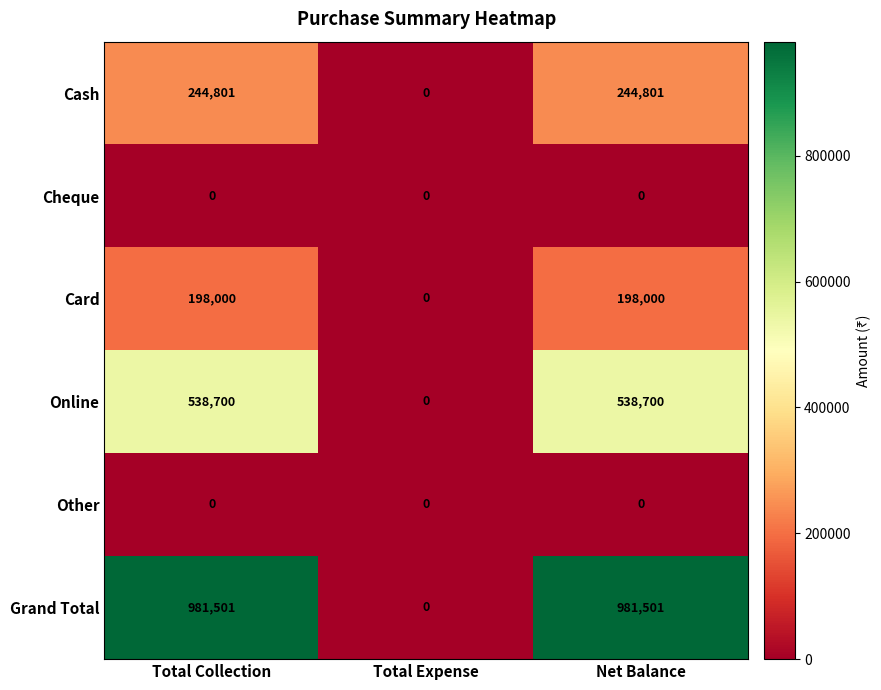

What is the difference between the second highest and minimum values in the Cash series?

244801